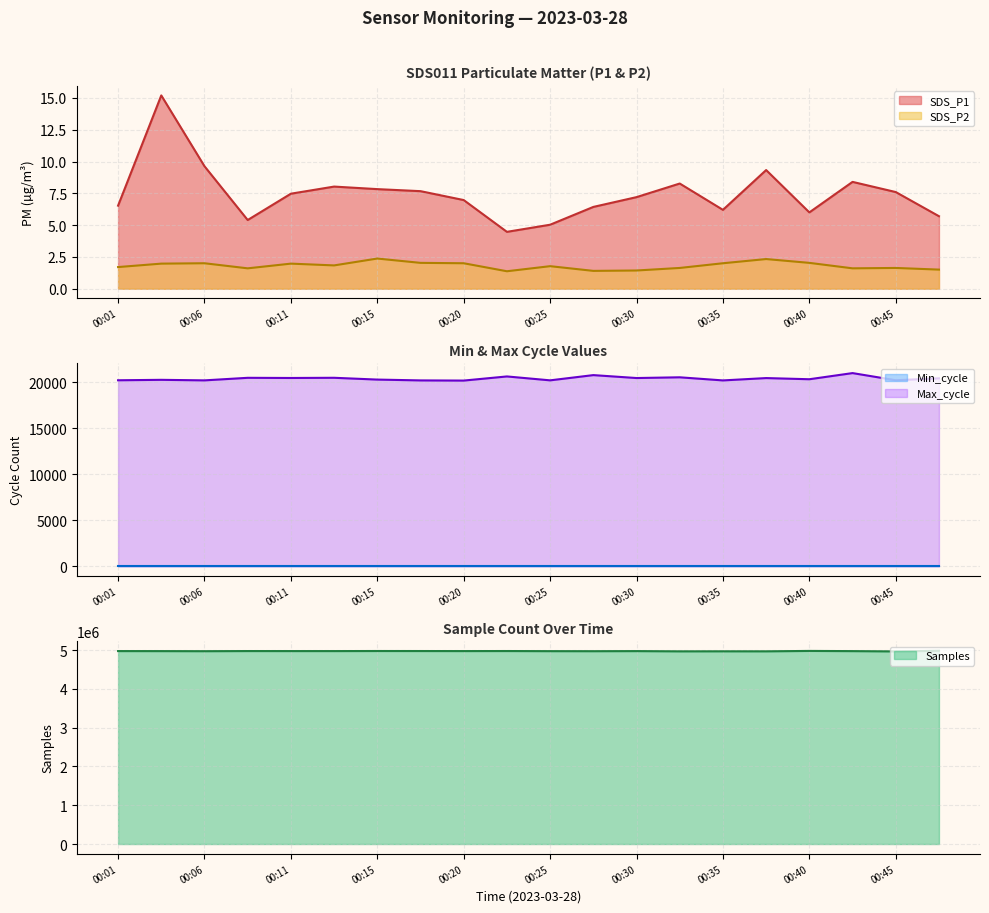

At which label does Samples reach its minimum?

00:45